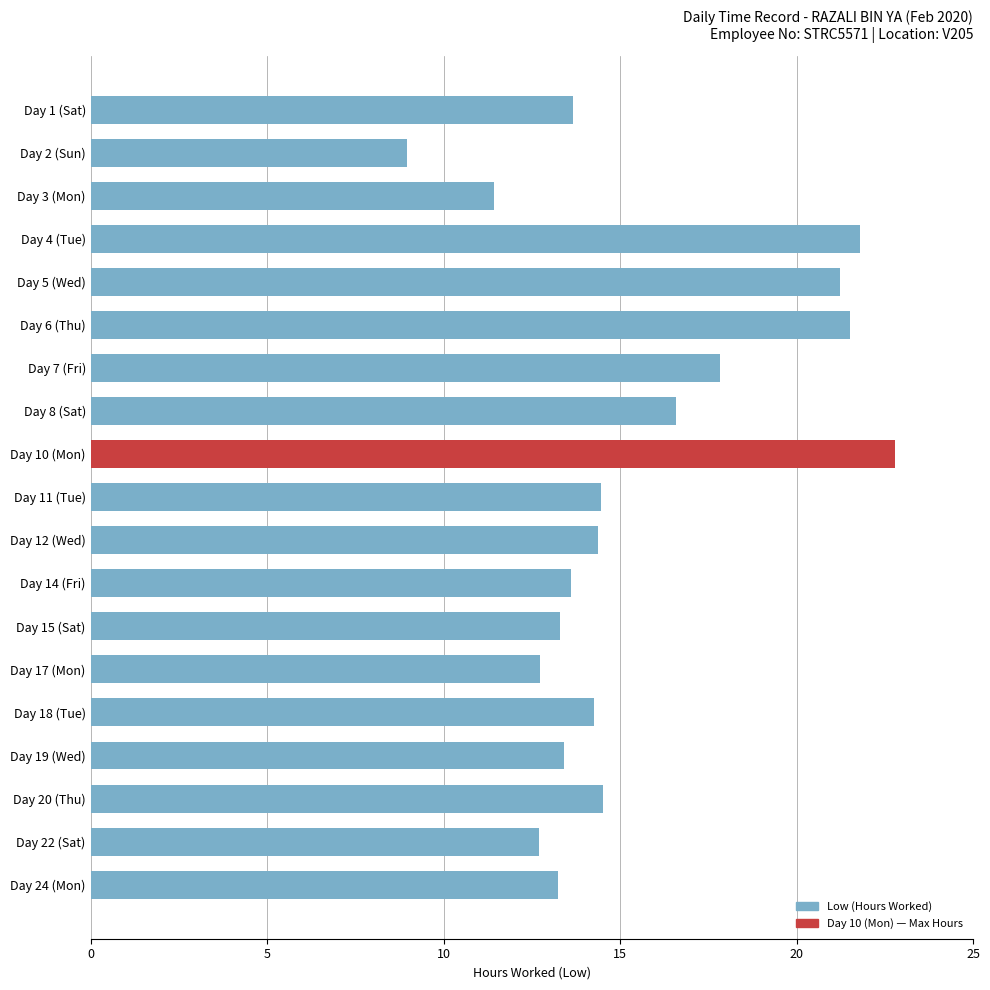

Between Day 22 (Sat) and Day 6 (Thu), which is larger?

Day 6 (Thu)